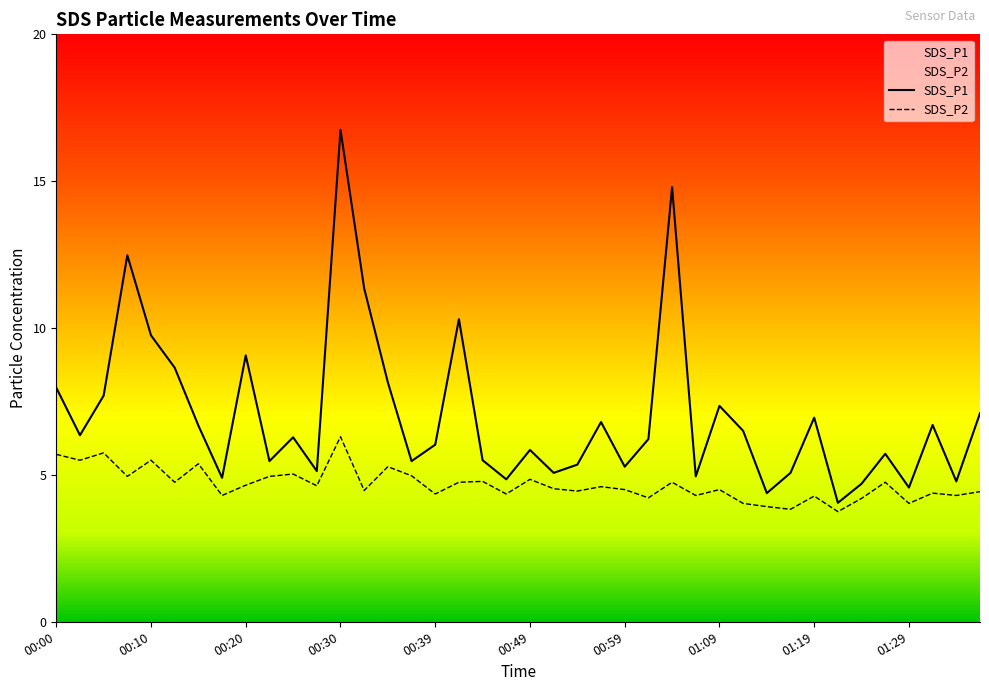

In SDS_P1, how many points are higher than both neighbors (excluding endpoints)?

12